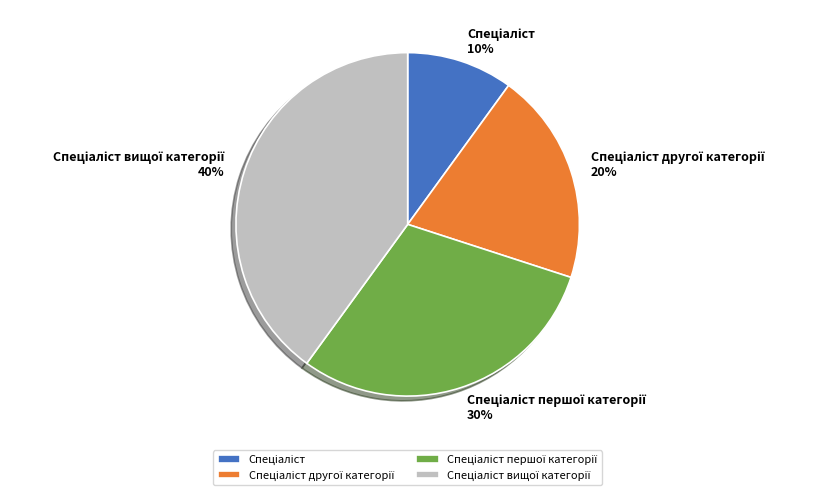

Is there a majority slice in this chart?

No